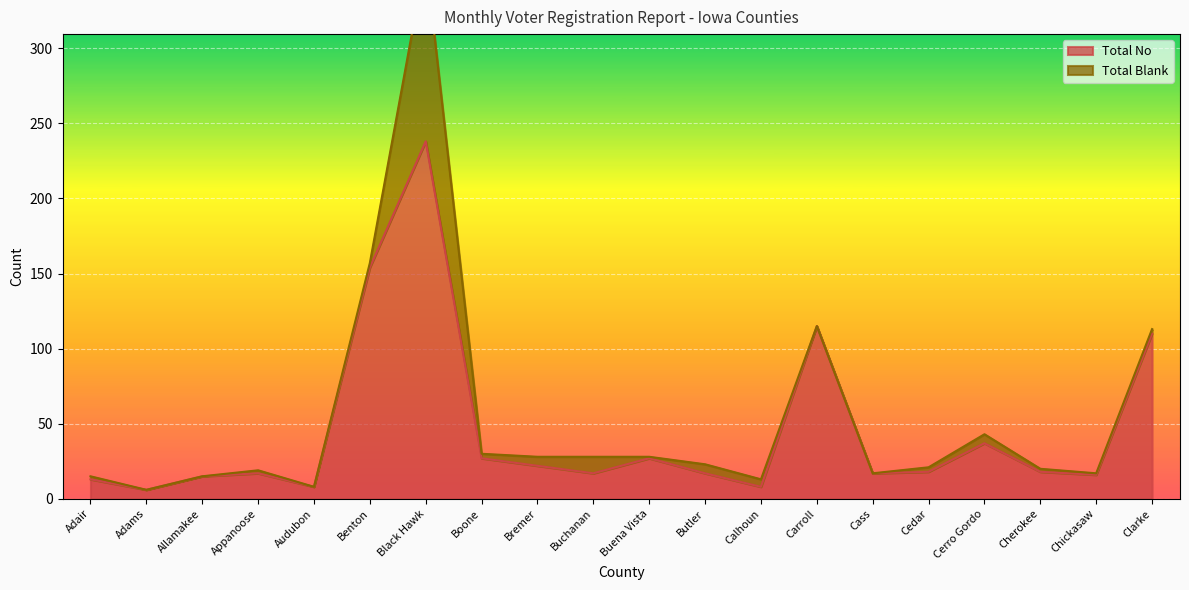

What position from the left is Butler?

12